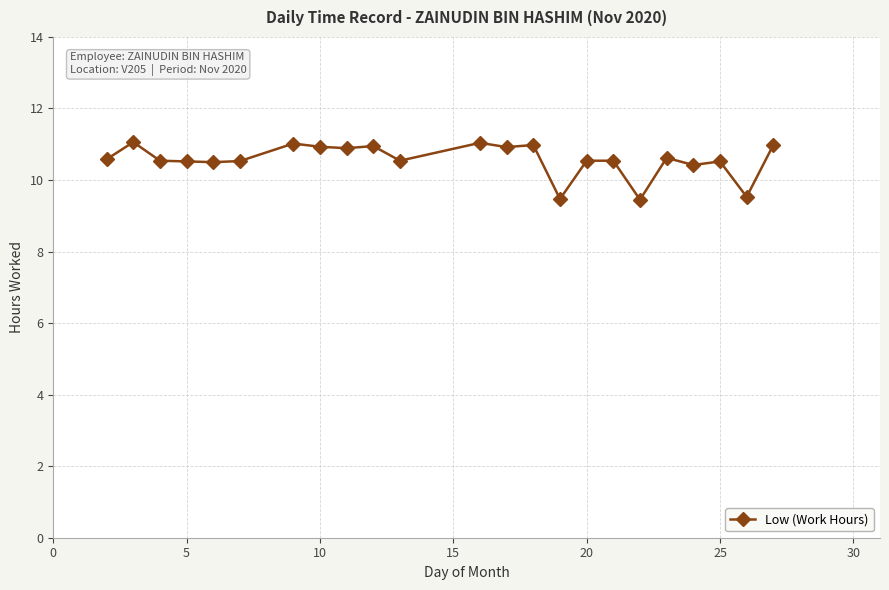

What is the greatest value displayed?

11.1